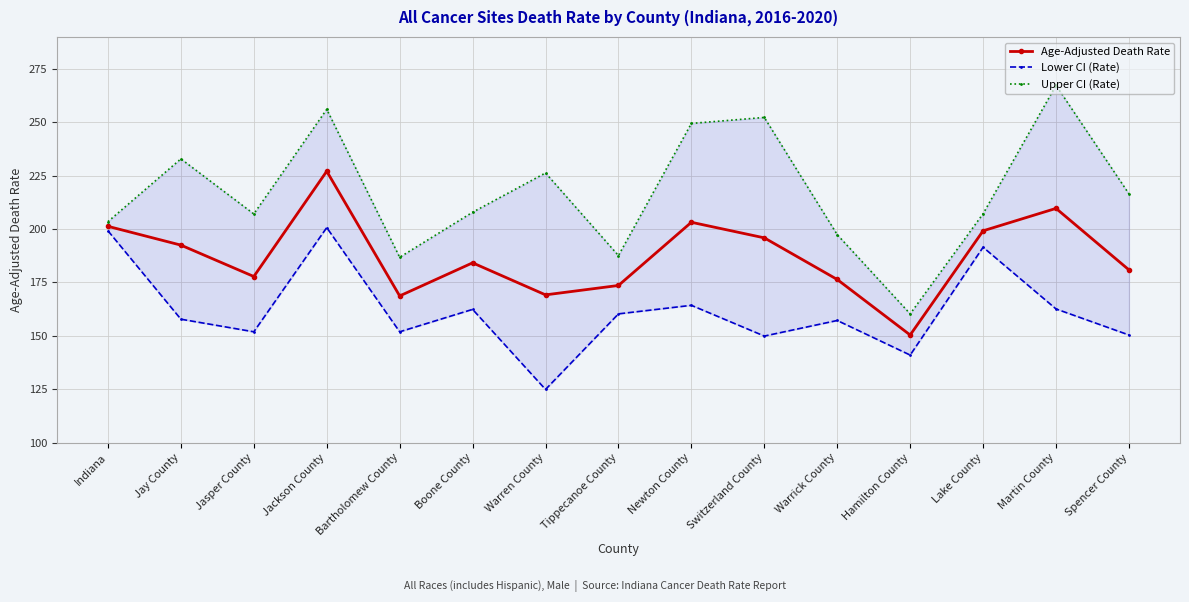

Count the number of categories in the chart.

15